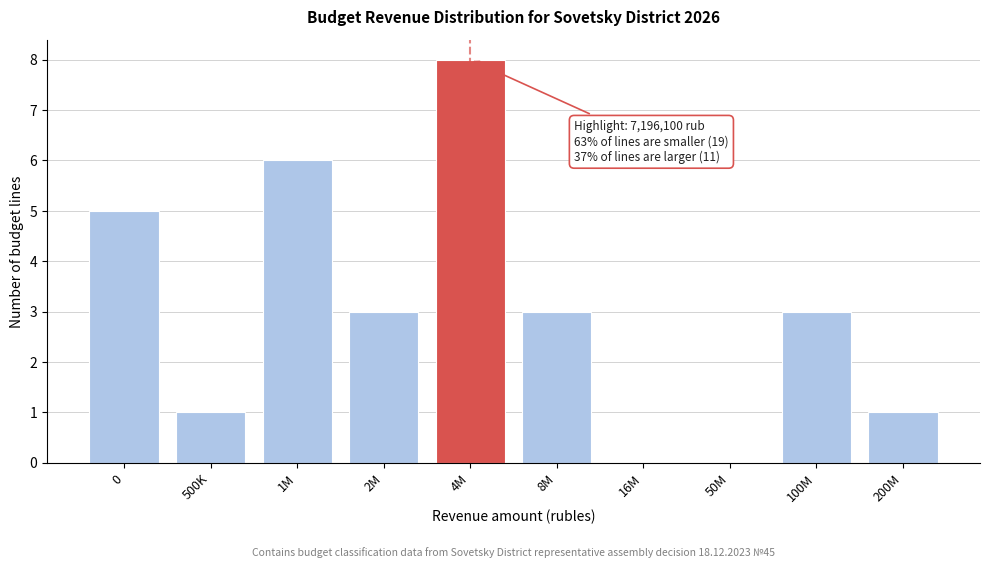

Reading left to right, what are all the values shown in this chart?

0=5	500K=1	1M=6	2M=3	4M=8	8M=3	16M=0	50M=0	100M=3	200M=1